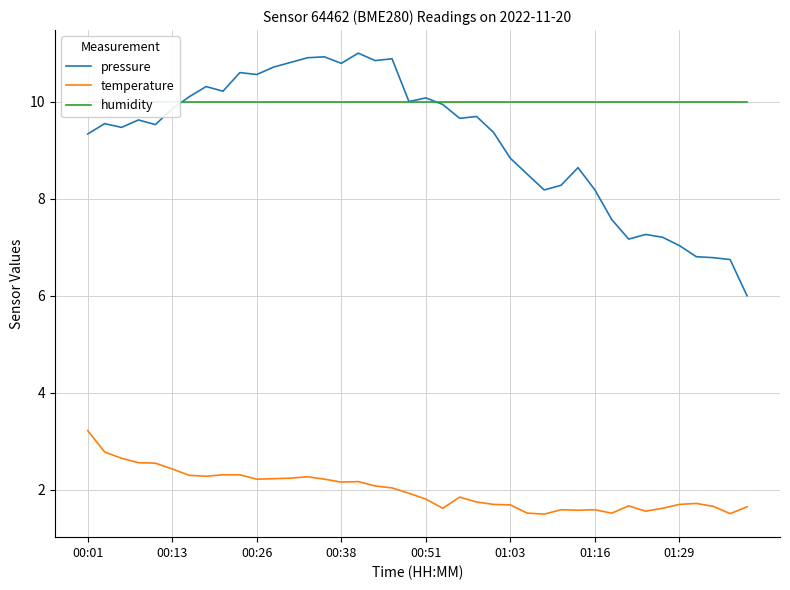

True or false: pressure and temperature intersect in this chart.

False